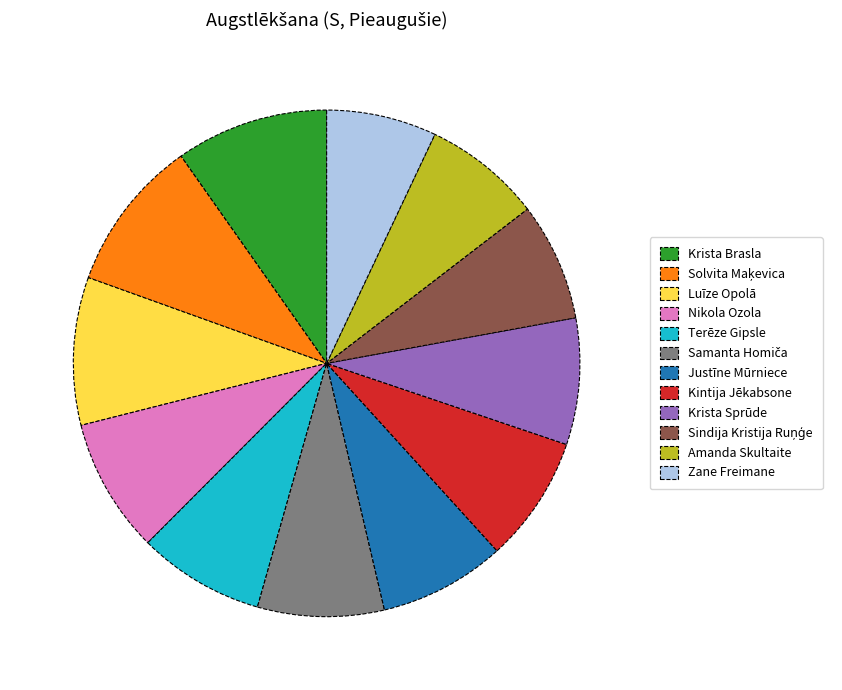

Is it true that Krista Sprūde is 8% of the pie?

True